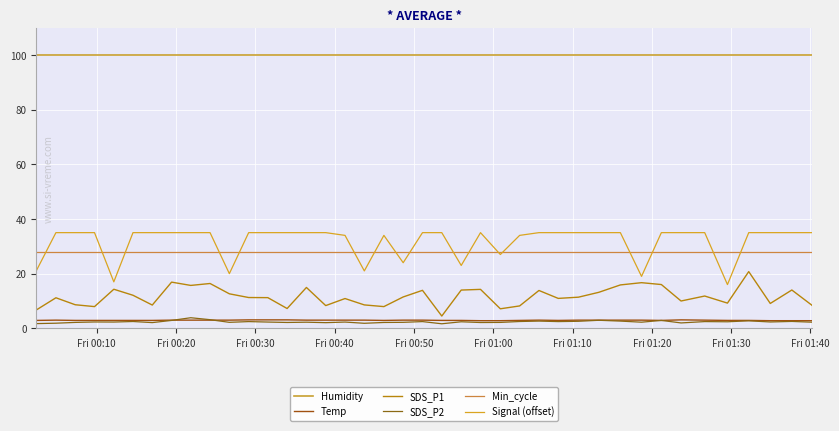

How many lines are shown in the chart?

6